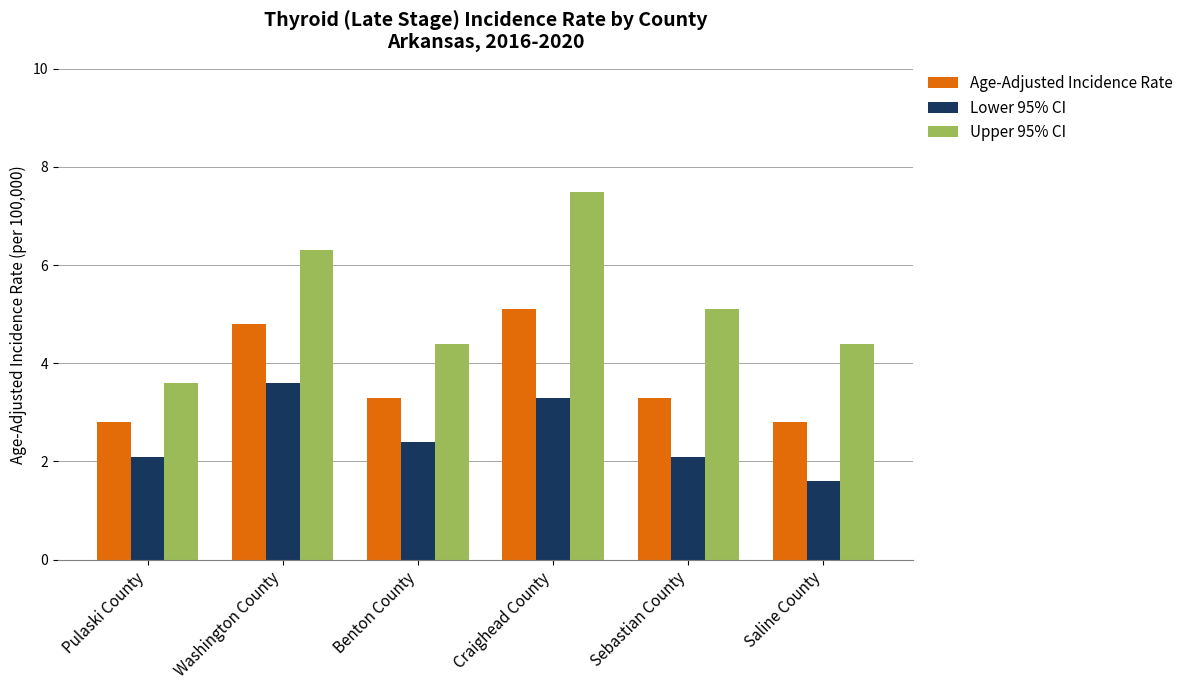

What is the difference between the maximum and minimum values in the Lower 95% CI series?

2.0